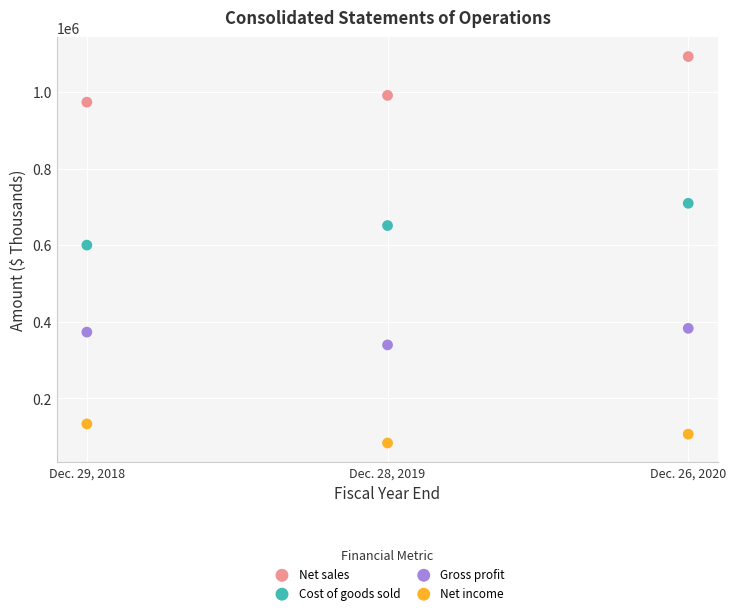

Which series contains the lowest Y value?

Net income